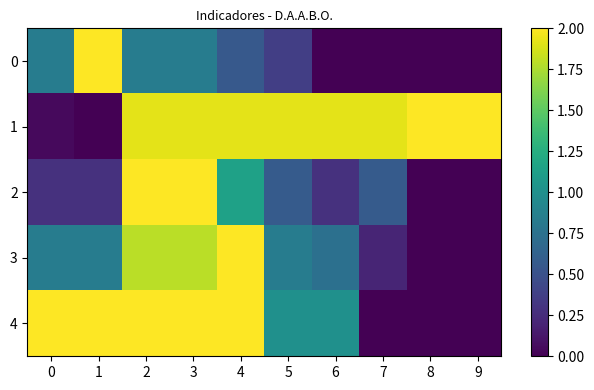

Reading left to right, extract all data points from this chart.

0: 0=0.8	1=2.0	2=0.8	3=0.8	4=0.6	5=0.4	6=0.0	7=0.0	8=0.0	9=0.0
1: 0=0.1	1=0.0	2=1.9	3=1.9	4=1.9	5=1.9	6=1.9	7=1.9	8=2.0	9=2.0
2: 0=0.3	1=0.3	2=2.0	3=2.0	4=1.1	5=0.6	6=0.3	7=0.6	8=0.0	9=0.0
3: 0=0.8	1=0.8	2=1.8	3=1.8	4=2.0	5=0.8	6=0.7	7=0.2	8=0.0	9=0.0
4: 0=2.0	1=2.0	2=2.0	3=2.0	4=2.0	5=1.0	6=1.0	7=0.0	8=0.0	9=0.0